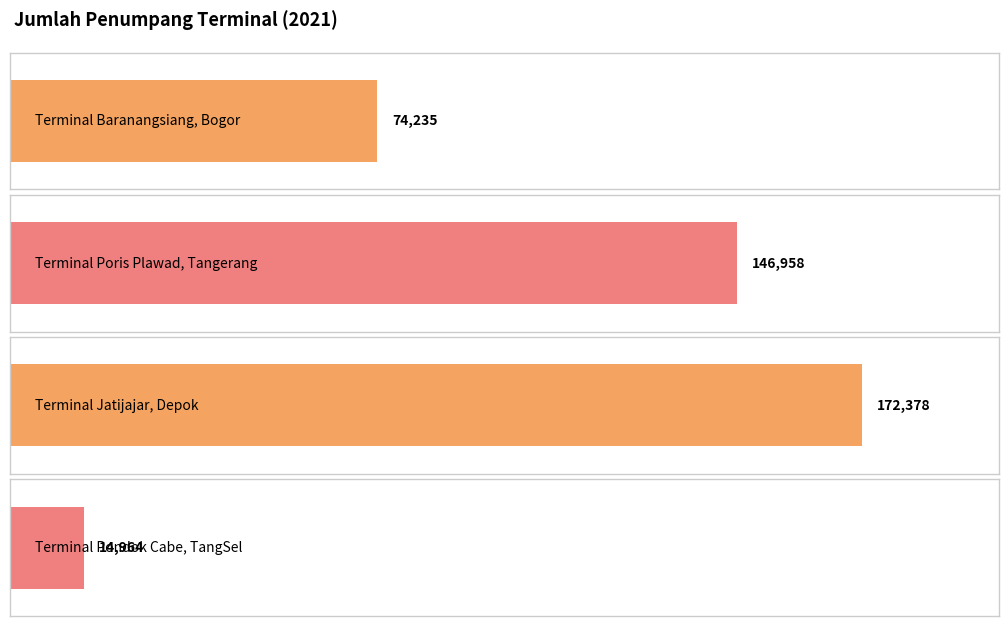

The value at Terminal Baranangsiang, Bogor is 74235. True or false?

True